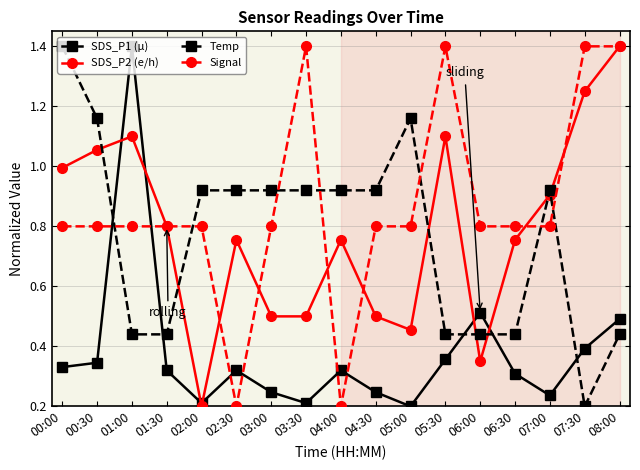

What is the total value across all series at 05:00?

2.6